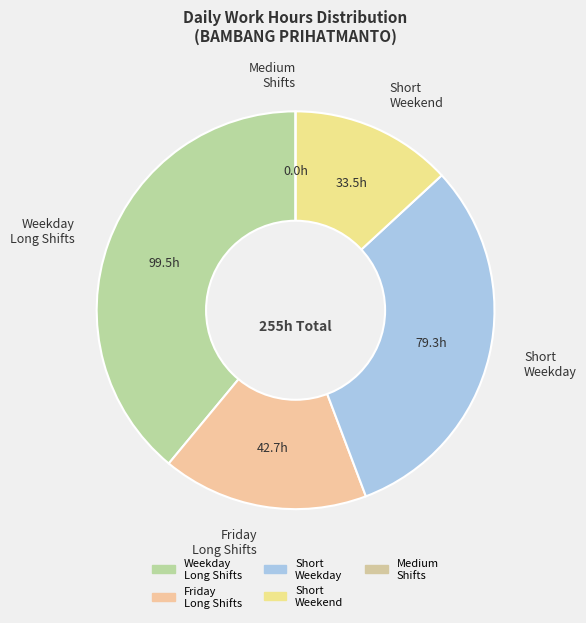

Which slice is the largest?

Weekday Long Shifts